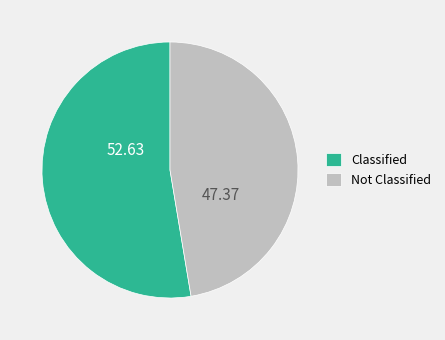

Which category accounts for the majority?

Classified